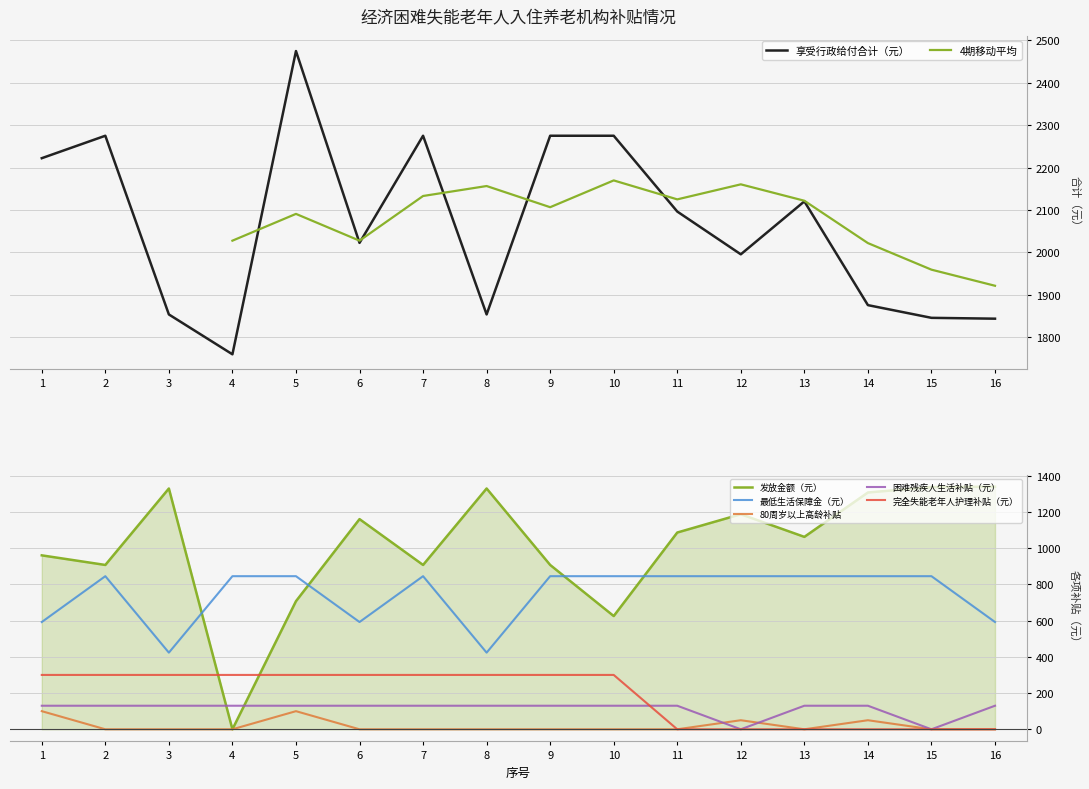

What is the greatest value displayed?

2475.0